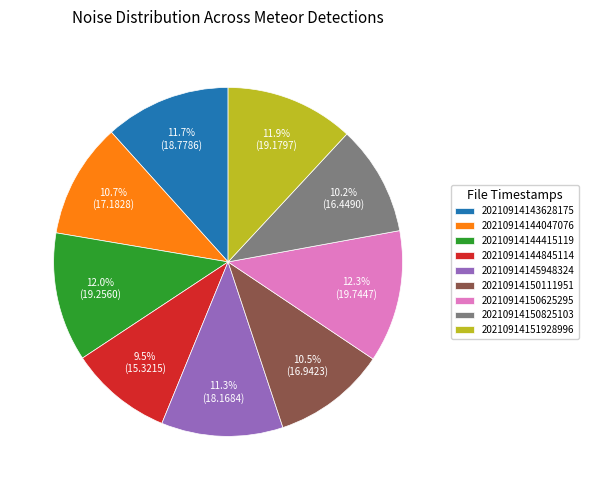

Does 20210914150111951 account for over 50% of the chart?

No